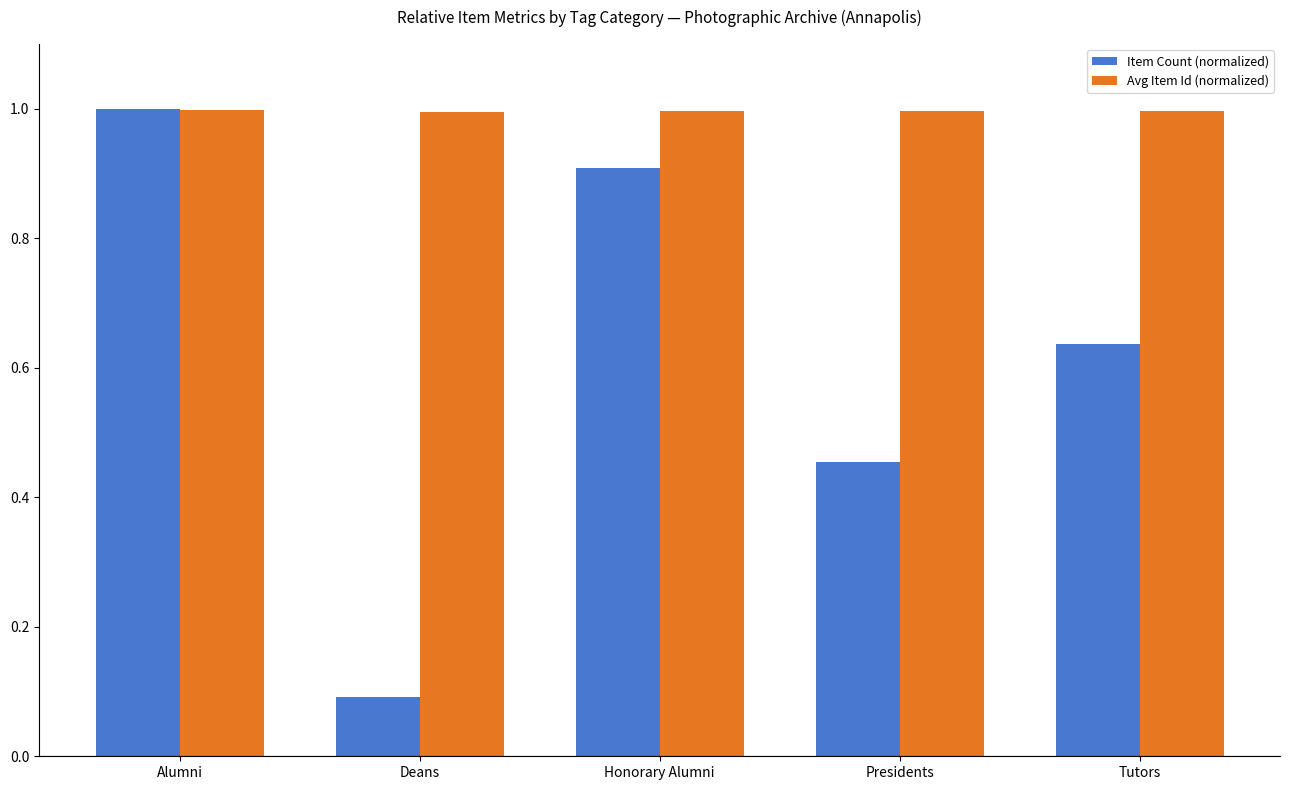

Which series has the largest range (max minus min)?

Item Count (normalized)